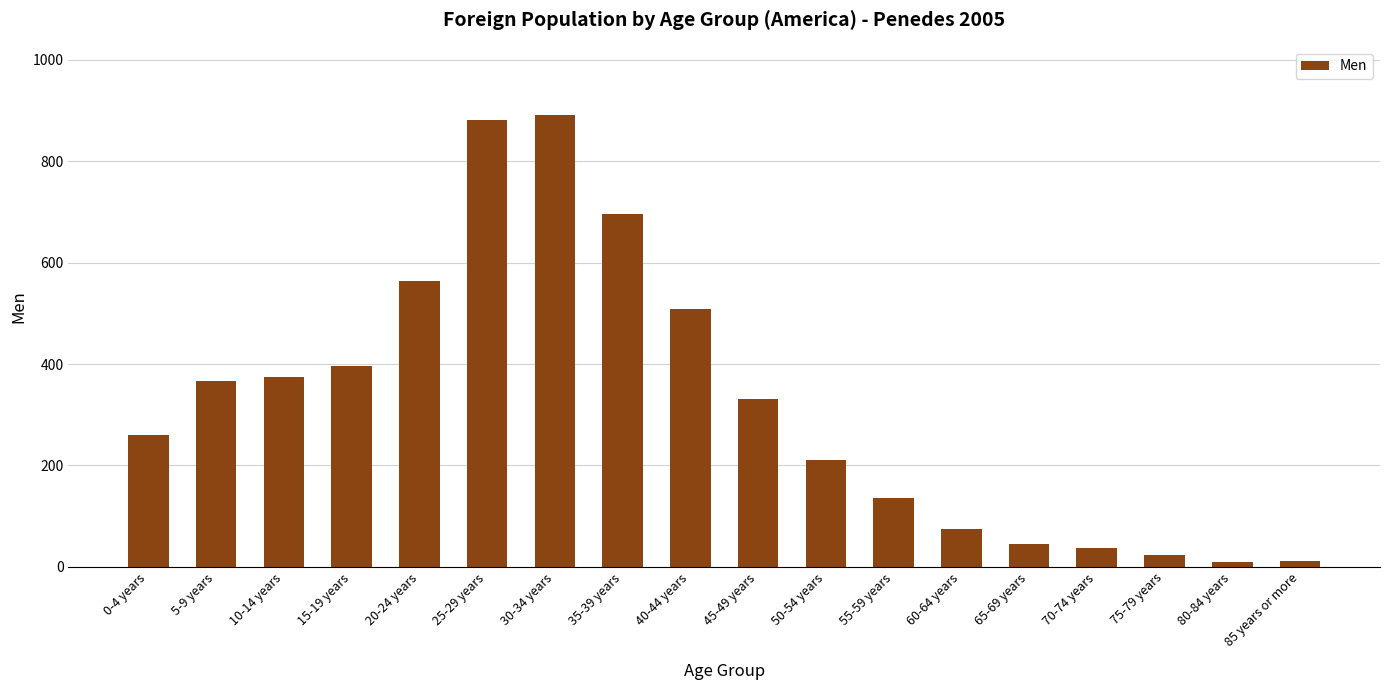

What is the sum of the values at 70-74 years and 55-59 years?

173